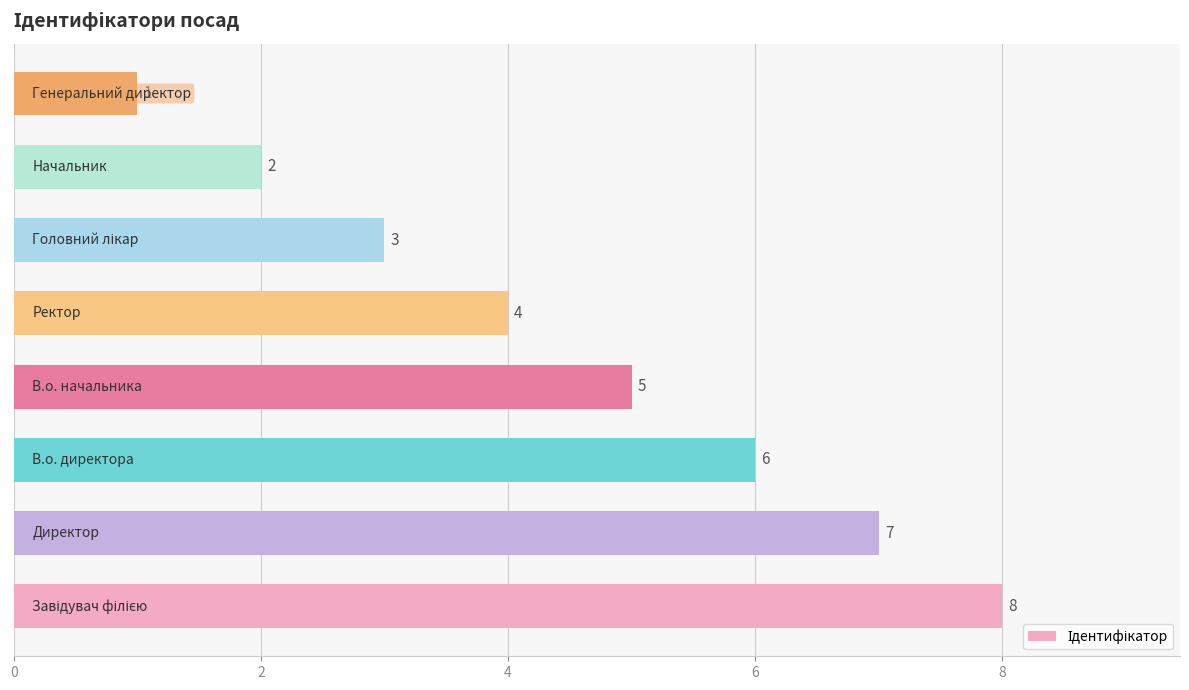

How many values are between 3 and 7?

5